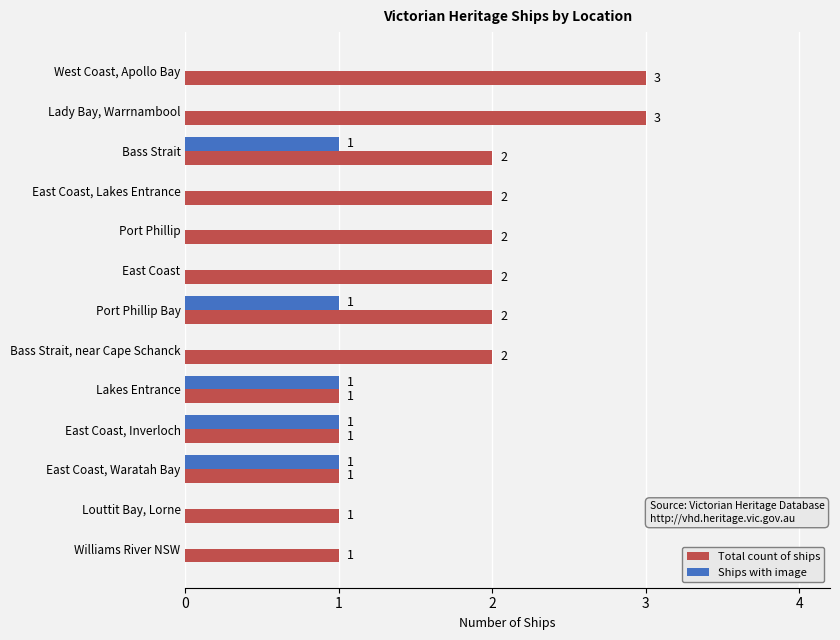

What are all the series names shown in the legend?

Total count of ships, Ships with image